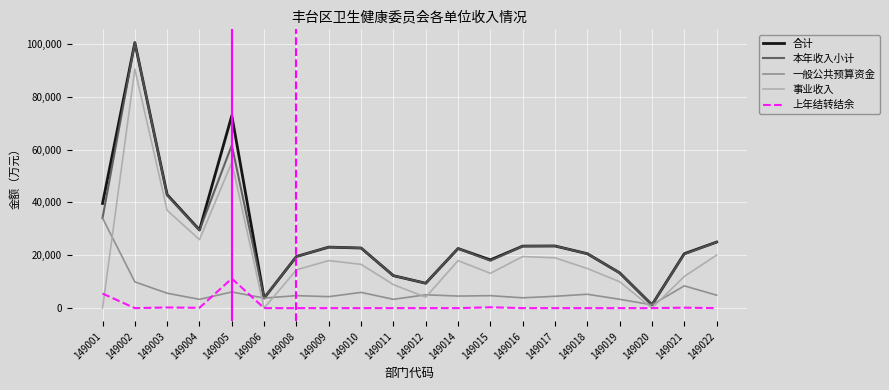

Is the value of 事业收入 at 149001 greater than the value of 合计 at 149011?

No